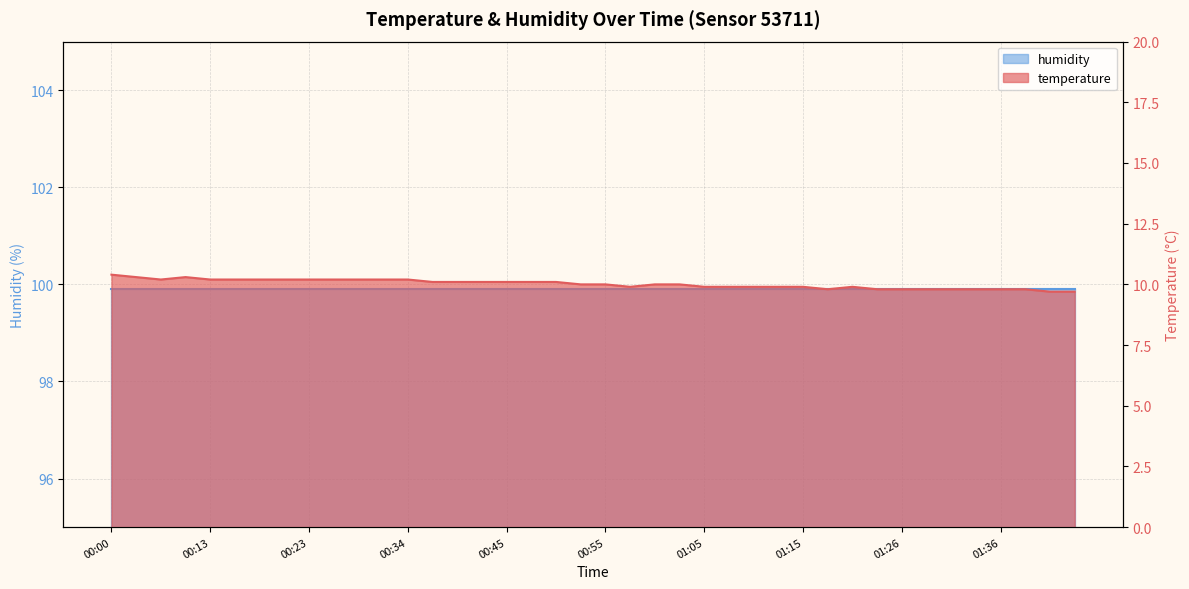

What is the ratio of the value at 01:13 to the value at 01:07?

1.0